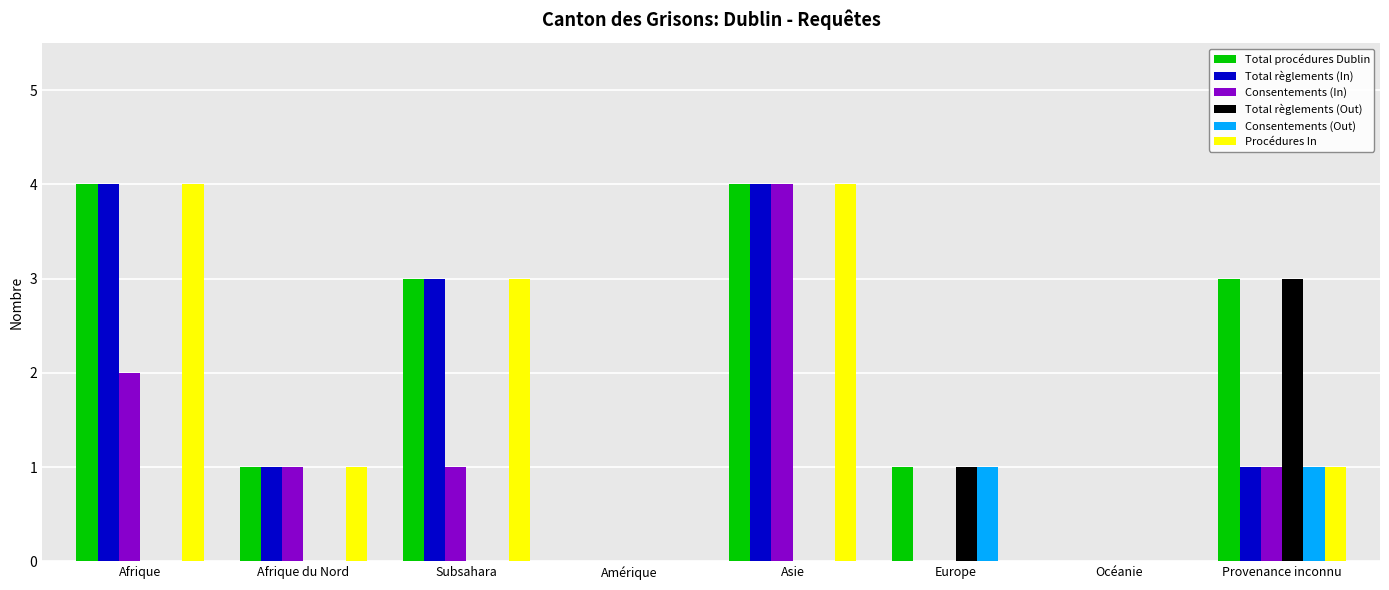

What is the sum of all Procédures In values?

13